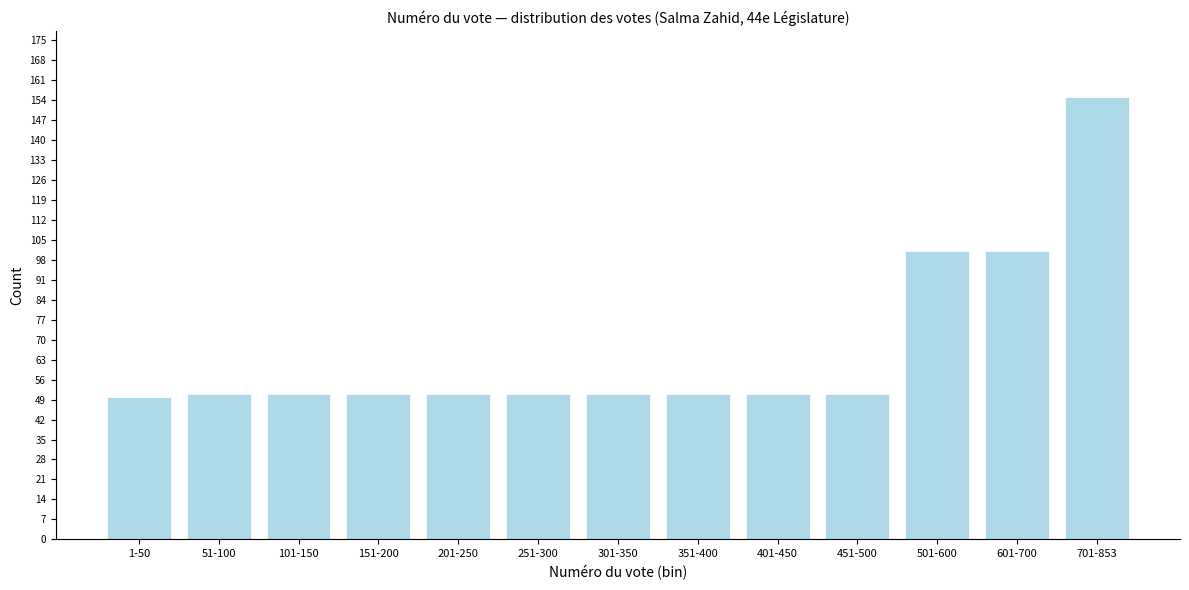

Reading left to right, list all the values displayed in this chart.

50	51	51	51	51	51	51	51	51	51	101	101	155